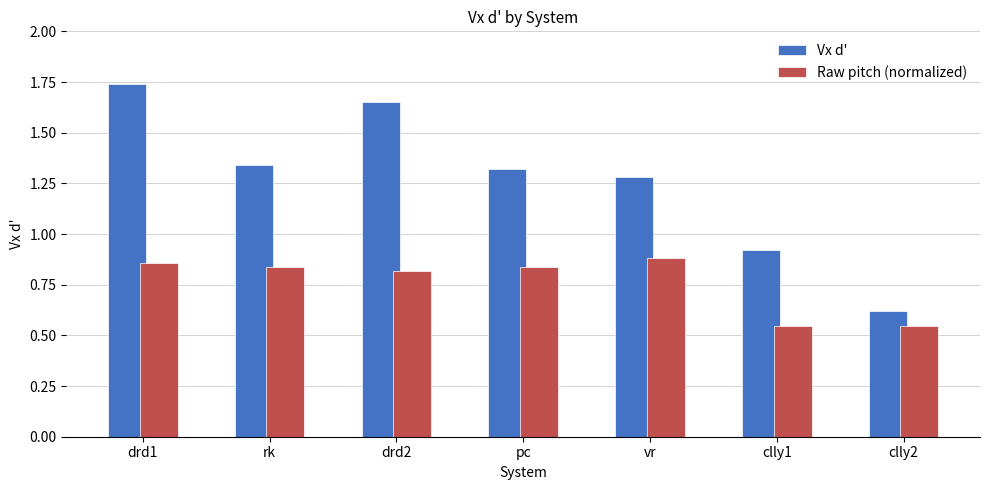

Where is Vx d' nearest to the value 1?

clly1